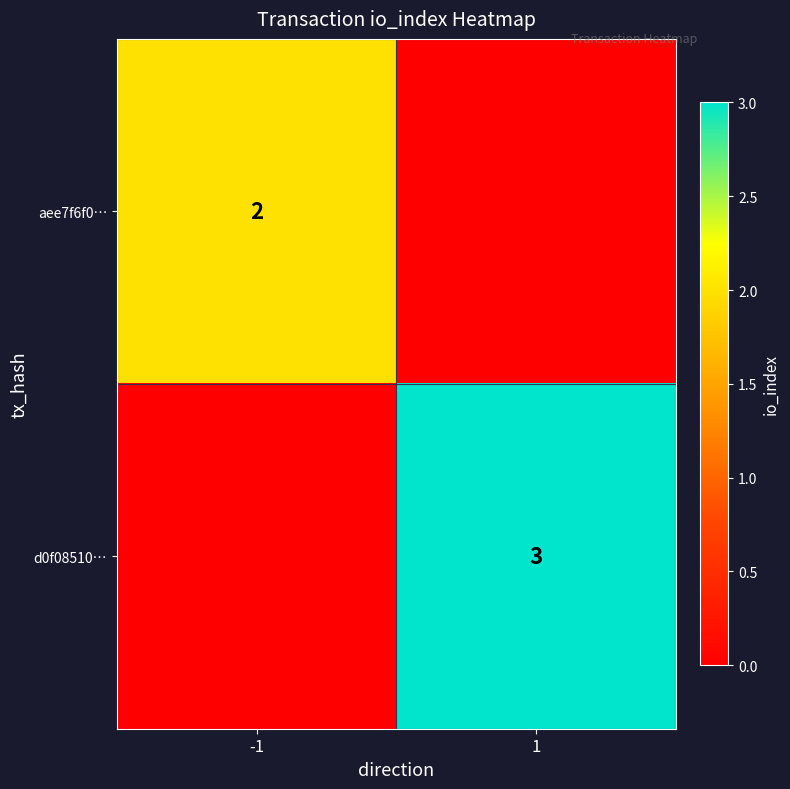

What is the greatest value displayed?

3